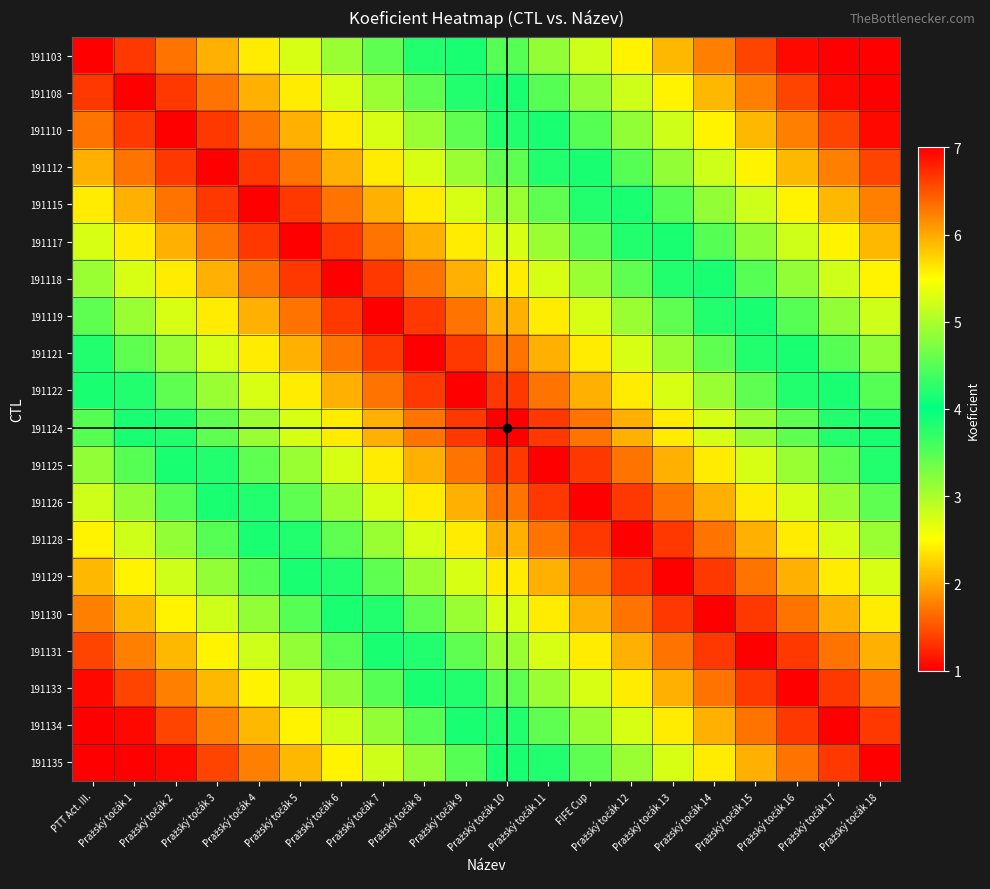

Reading left to right, list all the values displayed in this chart.

191103: PTT Act. III.=7.0	Pražský točák 1=6.7	Pražský točák 2=6.3	Pražský točák 3=6.0	Pražský točák 4=5.6	Pražský točák 5=5.2	Pražský točák 6=4.9	Pražský točák 7=4.6	Pražský točák 8=4.2	Pražský točák 9=3.9	Pražský točák 10=3.5	Pražský točák 11=3.2	FIFE Cup=2.8	Pražský točák 12=2.5	Pražský točák 13=2.1	Pražský točák 14=1.8	Pražský točák 15=1.4	Pražský točák 16=1.1	Pražský točák 17=1.0	Pražský točák 18=1.0
191108: PTT Act. III.=6.7	Pražský točák 1=1.0	Pražský točák 2=6.7	Pražský točák 3=6.3	Pražský točák 4=6.0	Pražský točák 5=5.6	Pražský točák 6=5.2	Pražský točák 7=4.9	Pražský točák 8=4.6	Pražský točák 9=4.2	Pražský točák 10=3.9	Pražský točák 11=3.5	FIFE Cup=3.2	Pražský točák 12=2.8	Pražský točák 13=2.5	Pražský točák 14=2.1	Pražský točák 15=1.8	Pražský točák 16=1.4	Pražský točák 17=1.1	Pražský točák 18=1.0
191110: PTT Act. III.=6.3	Pražský točák 1=6.7	Pražský točák 2=1.0	Pražský točák 3=6.7	Pražský točák 4=6.3	Pražský točák 5=6.0	Pražský točák 6=5.6	Pražský točák 7=5.2	Pražský točák 8=4.9	Pražský točák 9=4.6	Pražský točák 10=4.2	Pražský točák 11=3.9	FIFE Cup=3.5	Pražský točák 12=3.2	Pražský točák 13=2.8	Pražský točák 14=2.5	Pražský točák 15=2.1	Pražský točák 16=1.8	Pražský točák 17=1.4	Pražský točák 18=1.1
191112: PTT Act. III.=6.0	Pražský točák 1=6.3	Pražský točák 2=6.7	Pražský točák 3=1.0	Pražský točák 4=6.7	Pražský točák 5=6.3	Pražský točák 6=6.0	Pražský točák 7=5.6	Pražský točák 8=5.2	Pražský točák 9=4.9	Pražský točák 10=4.6	Pražský točák 11=4.2	FIFE Cup=3.9	Pražský točák 12=3.5	Pražský točák 13=3.2	Pražský točák 14=2.8	Pražský točák 15=2.5	Pražský točák 16=2.1	Pražský točák 17=1.8	Pražský točák 18=1.4
191115: PTT Act. III.=5.6	Pražský točák 1=6.0	Pražský točák 2=6.3	Pražský točák 3=6.7	Pražský točák 4=1.0	Pražský točák 5=6.7	Pražský točák 6=6.3	Pražský točák 7=6.0	Pražský točák 8=5.6	Pražský točák 9=5.2	Pražský točák 10=4.9	Pražský točák 11=4.6	FIFE Cup=4.2	Pražský točák 12=3.9	Pražský točák 13=3.5	Pražský točák 14=3.2	Pražský točák 15=2.8	Pražský točák 16=2.5	Pražský točák 17=2.1	Pražský točák 18=1.8
191117: PTT Act. III.=5.2	Pražský točák 1=5.6	Pražský točák 2=6.0	Pražský točák 3=6.3	Pražský točák 4=6.7	Pražský točák 5=1.0	Pražský točák 6=6.7	Pražský točák 7=6.3	Pražský točák 8=6.0	Pražský točák 9=5.6	Pražský točák 10=5.2	Pražský točák 11=4.9	FIFE Cup=4.6	Pražský točák 12=4.2	Pražský točák 13=3.9	Pražský točák 14=3.5	Pražský točák 15=3.2	Pražský točák 16=2.8	Pražský točák 17=2.5	Pražský točák 18=2.1
191118: PTT Act. III.=4.9	Pražský točák 1=5.2	Pražský točák 2=5.6	Pražský točák 3=6.0	Pražský točák 4=6.3	Pražský točák 5=6.7	Pražský točák 6=1.0	Pražský točák 7=6.7	Pražský točák 8=6.3	Pražský točák 9=6.0	Pražský točák 10=5.6	Pražský točák 11=5.2	FIFE Cup=4.9	Pražský točák 12=4.6	Pražský točák 13=4.2	Pražský točák 14=3.9	Pražský točák 15=3.5	Pražský točák 16=3.2	Pražský točák 17=2.8	Pražský točák 18=2.5
191119: PTT Act. III.=4.6	Pražský točák 1=4.9	Pražský točák 2=5.2	Pražský točák 3=5.6	Pražský točák 4=6.0	Pražský točák 5=6.3	Pražský točák 6=6.7	Pražský točák 7=1.0	Pražský točák 8=6.7	Pražský točák 9=6.3	Pražský točák 10=6.0	Pražský točák 11=5.6	FIFE Cup=5.2	Pražský točák 12=4.9	Pražský točák 13=4.6	Pražský točák 14=4.2	Pražský točák 15=3.9	Pražský točák 16=3.5	Pražský točák 17=3.2	Pražský točák 18=2.8
191121: PTT Act. III.=4.2	Pražský točák 1=4.6	Pražský točák 2=4.9	Pražský točák 3=5.2	Pražský točák 4=5.6	Pražský točák 5=6.0	Pražský točák 6=6.3	Pražský točák 7=6.7	Pražský točák 8=1.0	Pražský točák 9=6.7	Pražský točák 10=6.3	Pražský točák 11=6.0	FIFE Cup=5.6	Pražský točák 12=5.2	Pražský točák 13=4.9	Pražský točák 14=4.6	Pražský točák 15=4.2	Pražský točák 16=3.9	Pražský točák 17=3.5	Pražský točák 18=3.2
191122: PTT Act. III.=3.9	Pražský točák 1=4.2	Pražský točák 2=4.6	Pražský točák 3=4.9	Pražský točák 4=5.2	Pražský točák 5=5.6	Pražský točák 6=6.0	Pražský točák 7=6.3	Pražský točák 8=6.7	Pražský točák 9=1.0	Pražský točák 10=6.7	Pražský točák 11=6.3	FIFE Cup=6.0	Pražský točák 12=5.6	Pražský točák 13=5.2	Pražský točák 14=4.9	Pražský točák 15=4.6	Pražský točák 16=4.2	Pražský točák 17=3.9	Pražský točák 18=3.5
191124: PTT Act. III.=3.5	Pražský točák 1=3.9	Pražský točák 2=4.2	Pražský točák 3=4.6	Pražský točák 4=4.9	Pražský točák 5=5.2	Pražský točák 6=5.6	Pražský točák 7=6.0	Pražský točák 8=6.3	Pražský točák 9=6.7	Pražský točák 10=1.0	Pražský točák 11=6.7	FIFE Cup=6.3	Pražský točák 12=6.0	Pražský točák 13=5.6	Pražský točák 14=5.2	Pražský točák 15=4.9	Pražský točák 16=4.6	Pražský točák 17=4.2	Pražský točák 18=3.9
191125: PTT Act. III.=3.2	Pražský točák 1=3.5	Pražský točák 2=3.9	Pražský točák 3=4.2	Pražský točák 4=4.6	Pražský točák 5=4.9	Pražský točák 6=5.2	Pražský točák 7=5.6	Pražský točák 8=6.0	Pražský točák 9=6.3	Pražský točák 10=6.7	Pražský točák 11=1.0	FIFE Cup=6.7	Pražský točák 12=6.3	Pražský točák 13=6.0	Pražský točák 14=5.6	Pražský točák 15=5.2	Pražský točák 16=4.9	Pražský točák 17=4.6	Pražský točák 18=4.2
191126: PTT Act. III.=2.8	Pražský točák 1=3.2	Pražský točák 2=3.5	Pražský točák 3=3.9	Pražský točák 4=4.2	Pražský točák 5=4.6	Pražský točák 6=4.9	Pražský točák 7=5.2	Pražský točák 8=5.6	Pražský točák 9=6.0	Pražský točák 10=6.3	Pražský točák 11=6.7	FIFE Cup=7.0	Pražský točák 12=6.7	Pražský točák 13=6.3	Pražský točák 14=6.0	Pražský točák 15=5.6	Pražský točák 16=5.2	Pražský točák 17=4.9	Pražský točák 18=4.6
191128: PTT Act. III.=2.5	Pražský točák 1=2.8	Pražský točák 2=3.2	Pražský točák 3=3.5	Pražský točák 4=3.9	Pražský točák 5=4.2	Pražský točák 6=4.6	Pražský točák 7=4.9	Pražský točák 8=5.2	Pražský točák 9=5.6	Pražský točák 10=6.0	Pražský točák 11=6.3	FIFE Cup=6.7	Pražský točák 12=1.0	Pražský točák 13=6.7	Pražský točák 14=6.3	Pražský točák 15=6.0	Pražský točák 16=5.6	Pražský točák 17=5.2	Pražský točák 18=4.9
191129: PTT Act. III.=2.1	Pražský točák 1=2.5	Pražský točák 2=2.8	Pražský točák 3=3.2	Pražský točák 4=3.5	Pražský točák 5=3.9	Pražský točák 6=4.2	Pražský točák 7=4.6	Pražský točák 8=4.9	Pražský točák 9=5.2	Pražský točák 10=5.6	Pražský točák 11=6.0	FIFE Cup=6.3	Pražský točák 12=6.7	Pražský točák 13=1.0	Pražský točák 14=6.7	Pražský točák 15=6.3	Pražský točák 16=6.0	Pražský točák 17=5.6	Pražský točák 18=5.2
191130: PTT Act. III.=1.8	Pražský točák 1=2.1	Pražský točák 2=2.5	Pražský točák 3=2.8	Pražský točák 4=3.2	Pražský točák 5=3.5	Pražský točák 6=3.9	Pražský točák 7=4.2	Pražský točák 8=4.6	Pražský točák 9=4.9	Pražský točák 10=5.2	Pražský točák 11=5.6	FIFE Cup=6.0	Pražský točák 12=6.3	Pražský točák 13=6.7	Pražský točák 14=1.0	Pražský točák 15=6.7	Pražský točák 16=6.3	Pražský točák 17=6.0	Pražský točák 18=5.6
191131: PTT Act. III.=1.4	Pražský točák 1=1.8	Pražský točák 2=2.1	Pražský točák 3=2.5	Pražský točák 4=2.8	Pražský točák 5=3.2	Pražský točák 6=3.5	Pražský točák 7=3.9	Pražský točák 8=4.2	Pražský točák 9=4.6	Pražský točák 10=4.9	Pražský točák 11=5.2	FIFE Cup=5.6	Pražský točák 12=6.0	Pražský točák 13=6.3	Pražský točák 14=6.7	Pražský točák 15=1.0	Pražský točák 16=6.7	Pražský točák 17=6.3	Pražský točák 18=6.0
191133: PTT Act. III.=1.1	Pražský točák 1=1.4	Pražský točák 2=1.8	Pražský točák 3=2.1	Pražský točák 4=2.5	Pražský točák 5=2.8	Pražský točák 6=3.2	Pražský točák 7=3.5	Pražský točák 8=3.9	Pražský točák 9=4.2	Pražský točák 10=4.6	Pražský točák 11=4.9	FIFE Cup=5.2	Pražský točák 12=5.6	Pražský točák 13=6.0	Pražský točák 14=6.3	Pražský točák 15=6.7	Pražský točák 16=1.0	Pražský točák 17=6.7	Pražský točák 18=6.3
191134: PTT Act. III.=1.0	Pražský točák 1=1.1	Pražský točák 2=1.4	Pražský točák 3=1.8	Pražský točák 4=2.1	Pražský točák 5=2.5	Pražský točák 6=2.8	Pražský točák 7=3.2	Pražský točák 8=3.5	Pražský točák 9=3.9	Pražský točák 10=4.2	Pražský točák 11=4.6	FIFE Cup=4.9	Pražský točák 12=5.2	Pražský točák 13=5.6	Pražský točák 14=6.0	Pražský točák 15=6.3	Pražský točák 16=6.7	Pražský točák 17=1.0	Pražský točák 18=6.7
191135: PTT Act. III.=1.0	Pražský točák 1=1.0	Pražský točák 2=1.1	Pražský točák 3=1.4	Pražský točák 4=1.8	Pražský točák 5=2.1	Pražský točák 6=2.5	Pražský točák 7=2.8	Pražský točák 8=3.2	Pražský točák 9=3.5	Pražský točák 10=3.9	Pražský točák 11=4.2	FIFE Cup=4.6	Pražský točák 12=4.9	Pražský točák 13=5.2	Pražský točák 14=5.6	Pražský točák 15=6.0	Pražský točák 16=6.3	Pražský točák 17=6.7	Pražský točák 18=1.0